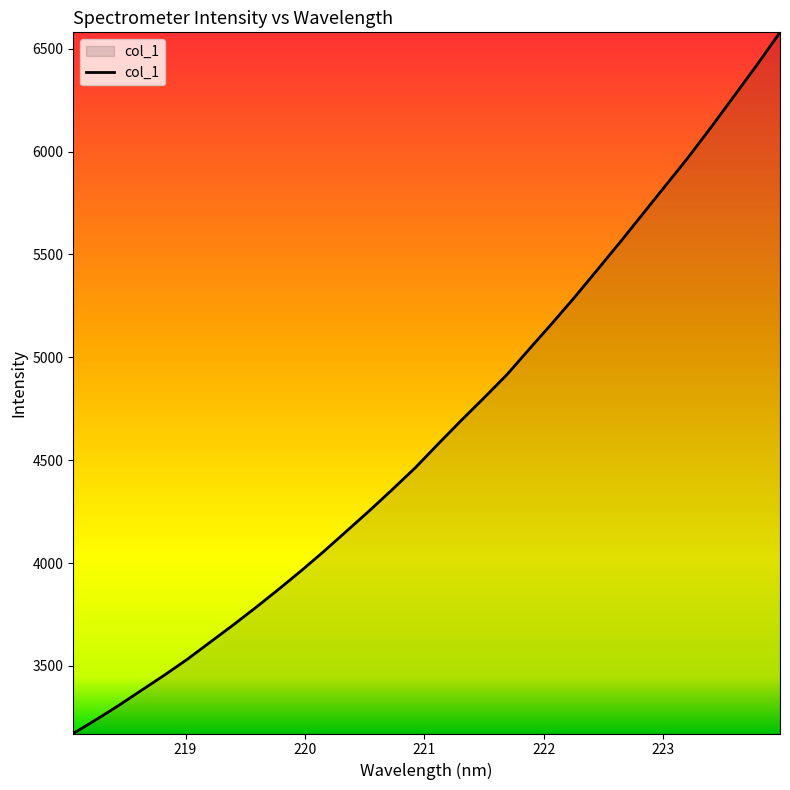

What is the minimum value shown in the chart?

3171.7